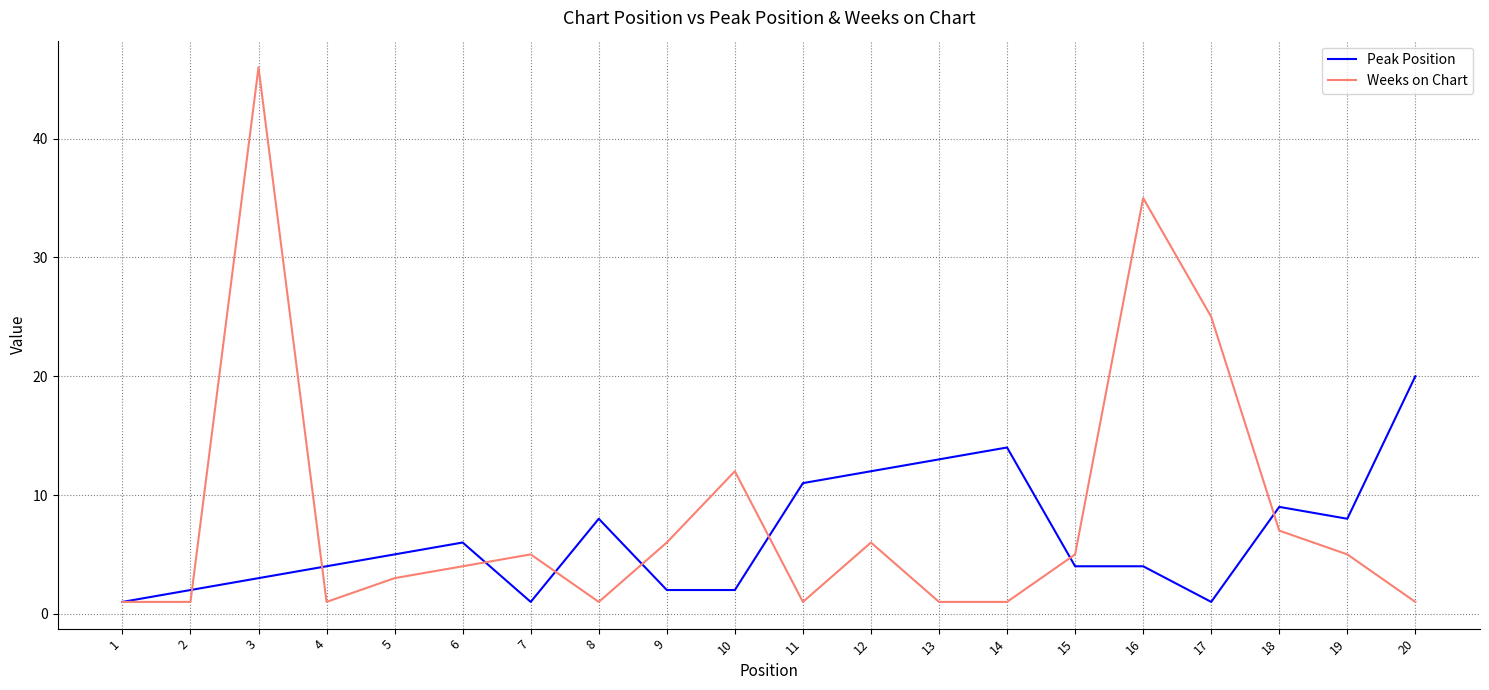

The Peak Position series shows 4 at 4. True or false?

True